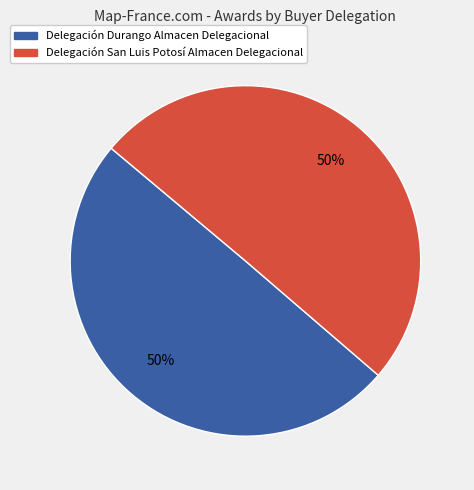

Approximately how many times larger is the value at Delegación Durango Almacen Delegacional compared to Delegación San Luis Potosí Almacen Delegacional?

1.0